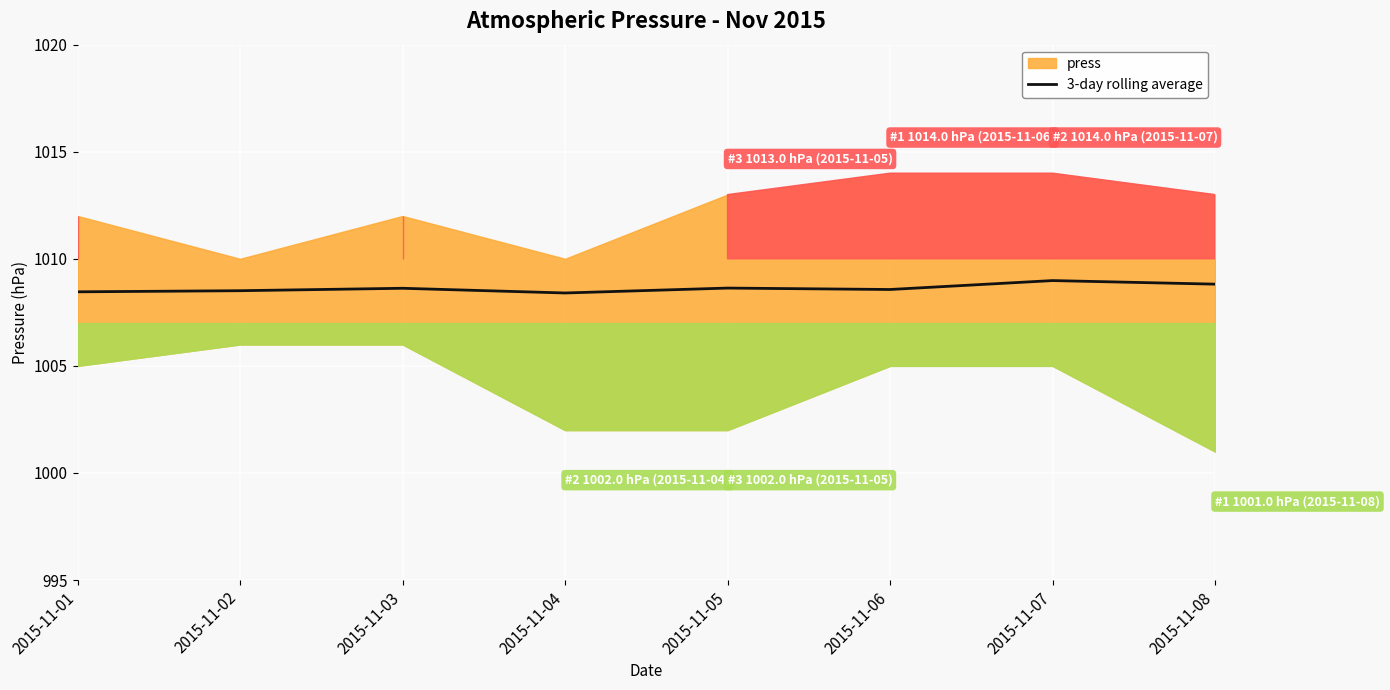

Reading left to right, what are all the values shown in this chart?

2015-11-01=1008.5	2015-11-02=1008.5	2015-11-03=1008.6	2015-11-04=1008.4	2015-11-05=1008.6	2015-11-06=1008.6	2015-11-07=1009.0	2015-11-08=1008.8